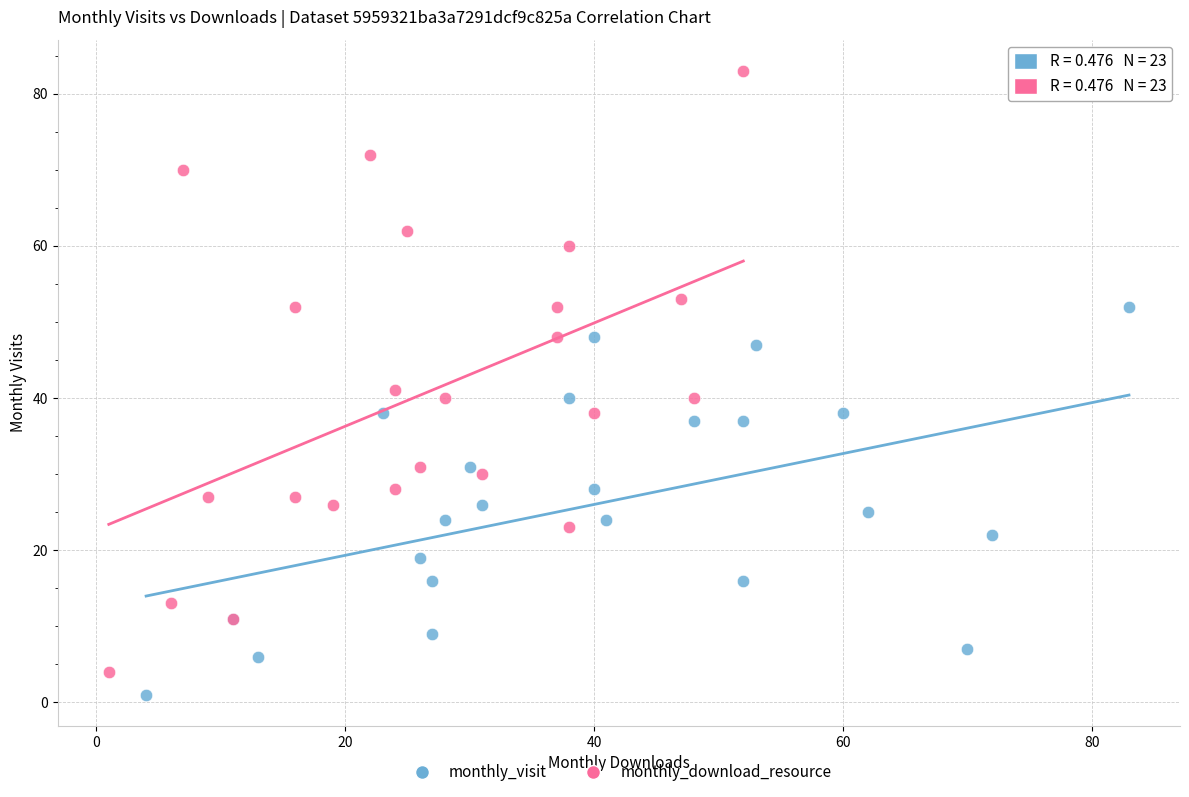

Which series has the largest Y range (max minus min)?

monthly_download_resource